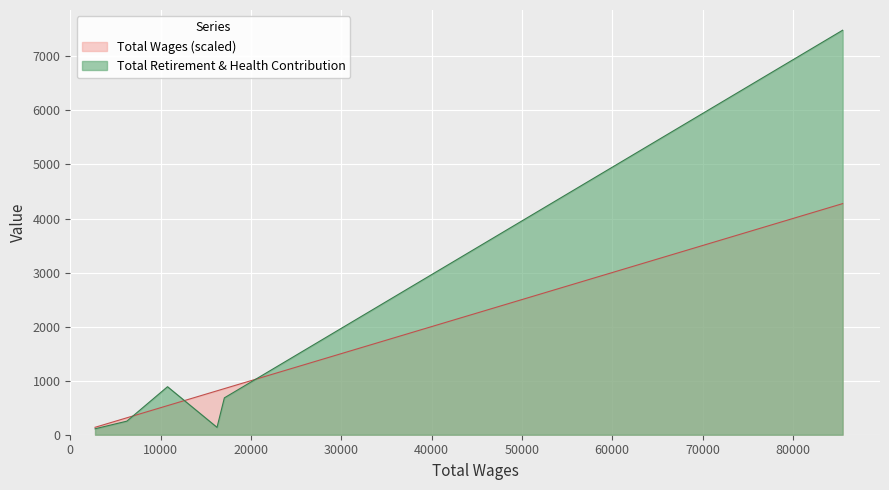

What is the value of the Total Retirement & Health Contribution point at the 6th from the left?

7483.0